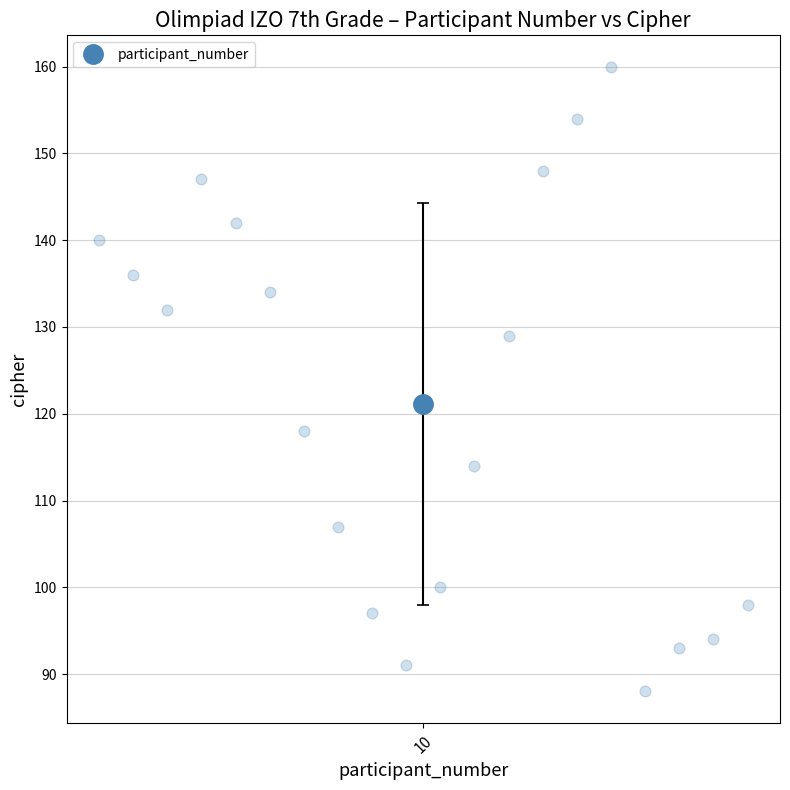

What Y value in the scatter plot is closest to 124?

129